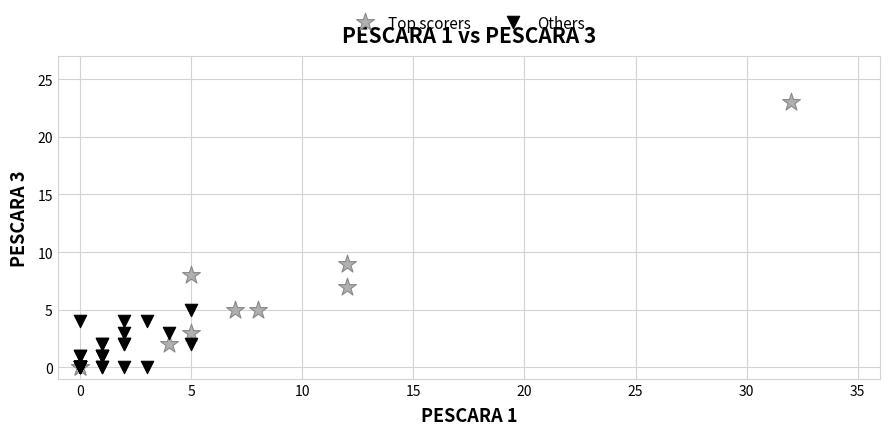

Which series contains the highest Y value?

Top scorers